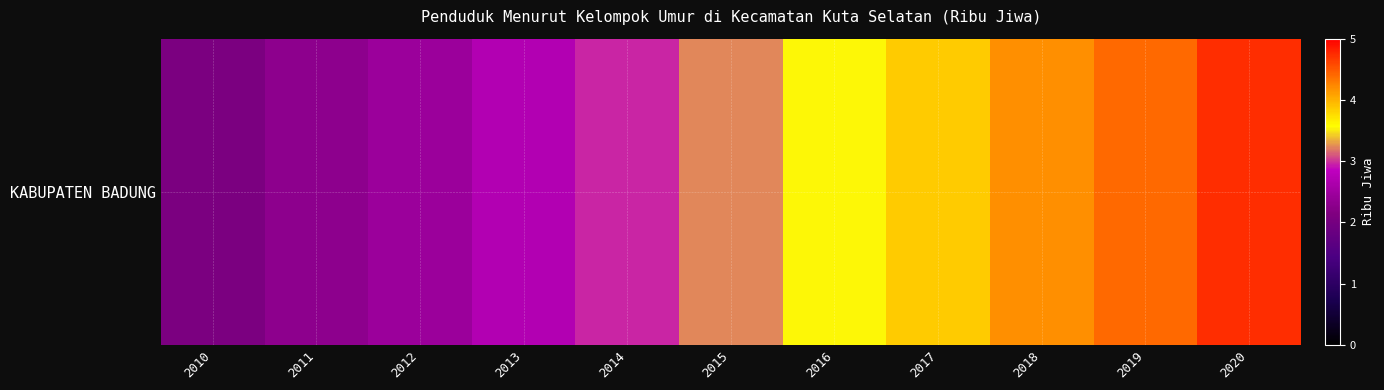

What is the smallest value displayed?

2.1